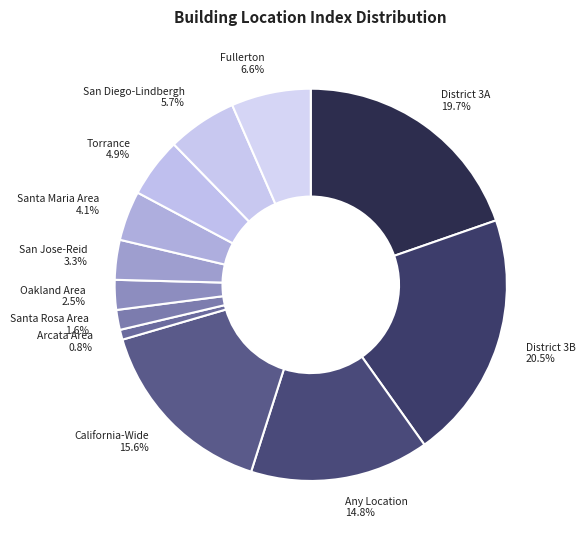

What percentage do Any Location and San Diego-Lindbergh together represent?

20.5%